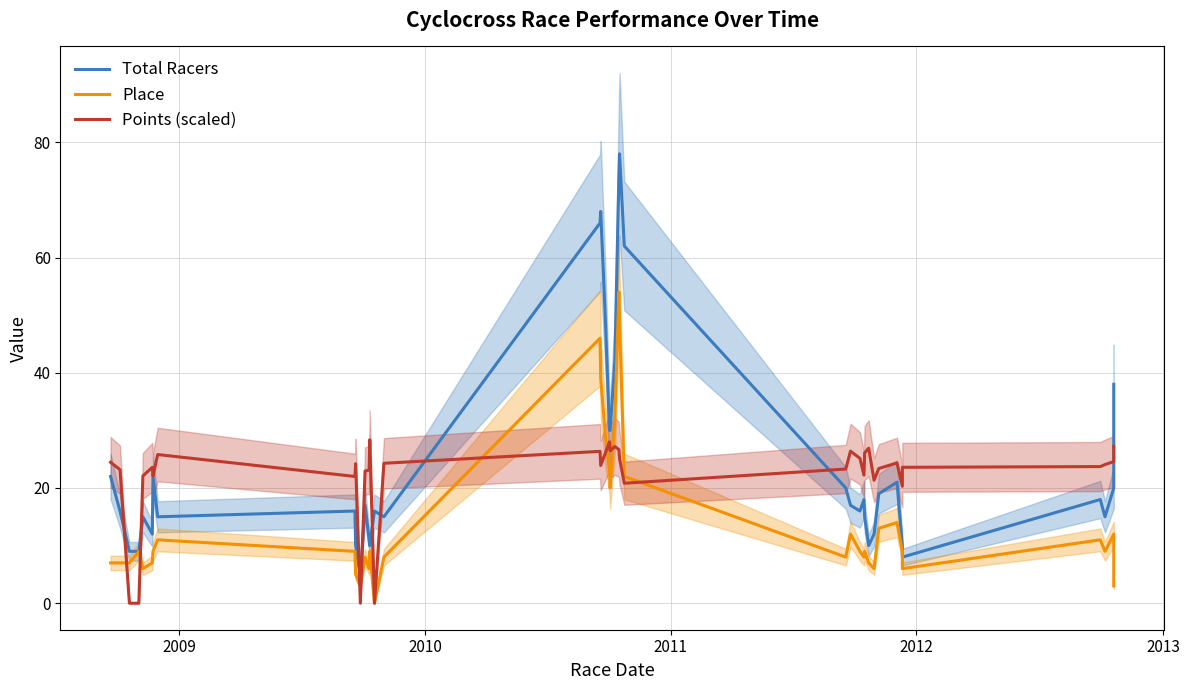

What are all the series names shown in the legend?

Total Racers, Place, Points (scaled)